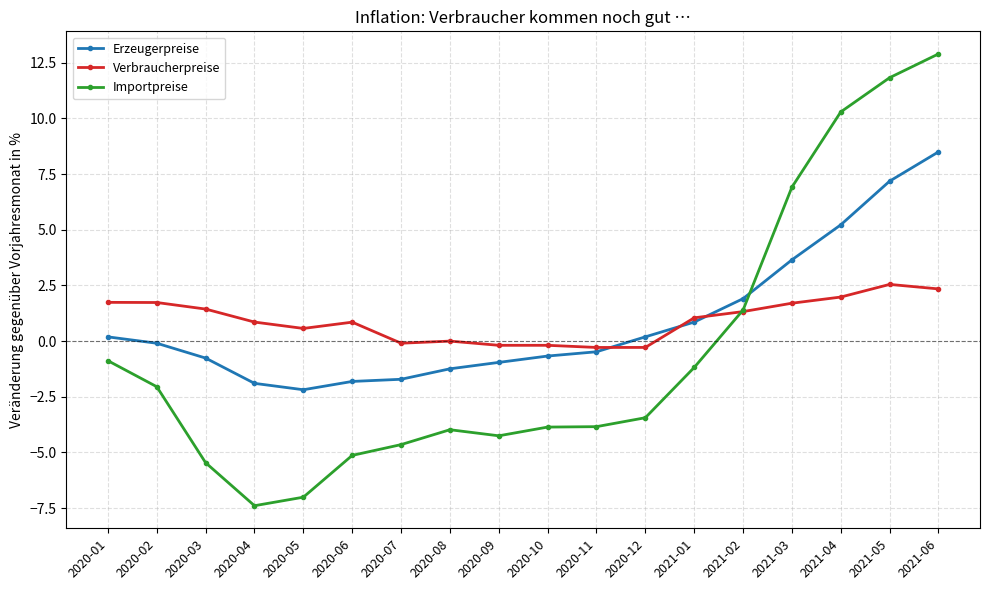

Which series has the largest range (max minus min)?

Importpreise